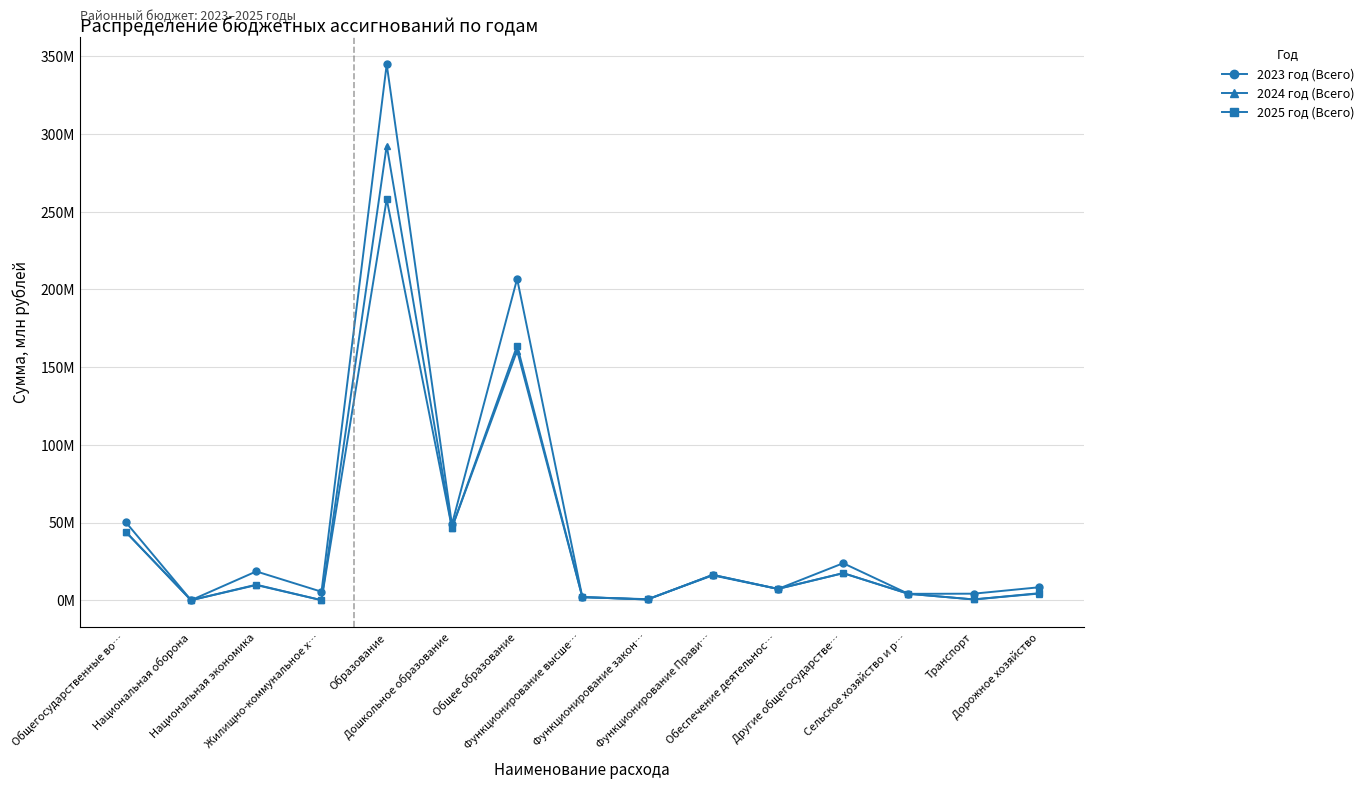

Which category has the lowest value in the 2023 год (Всего) series?

Национальная оборона